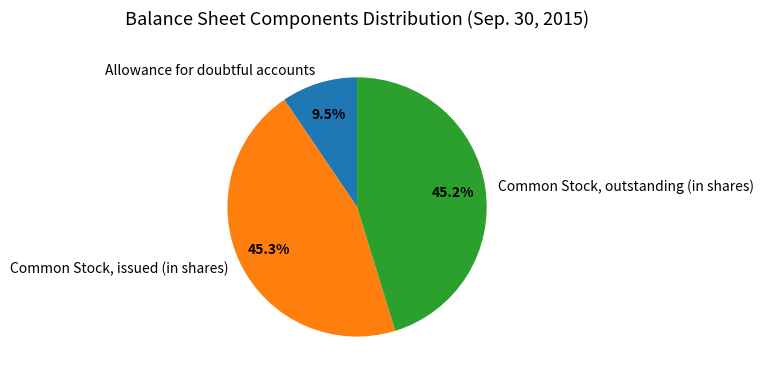

Combined, what portion of the pie is Allowance for doubtful accounts and Common Stock, issued (in shares)?

54.8%